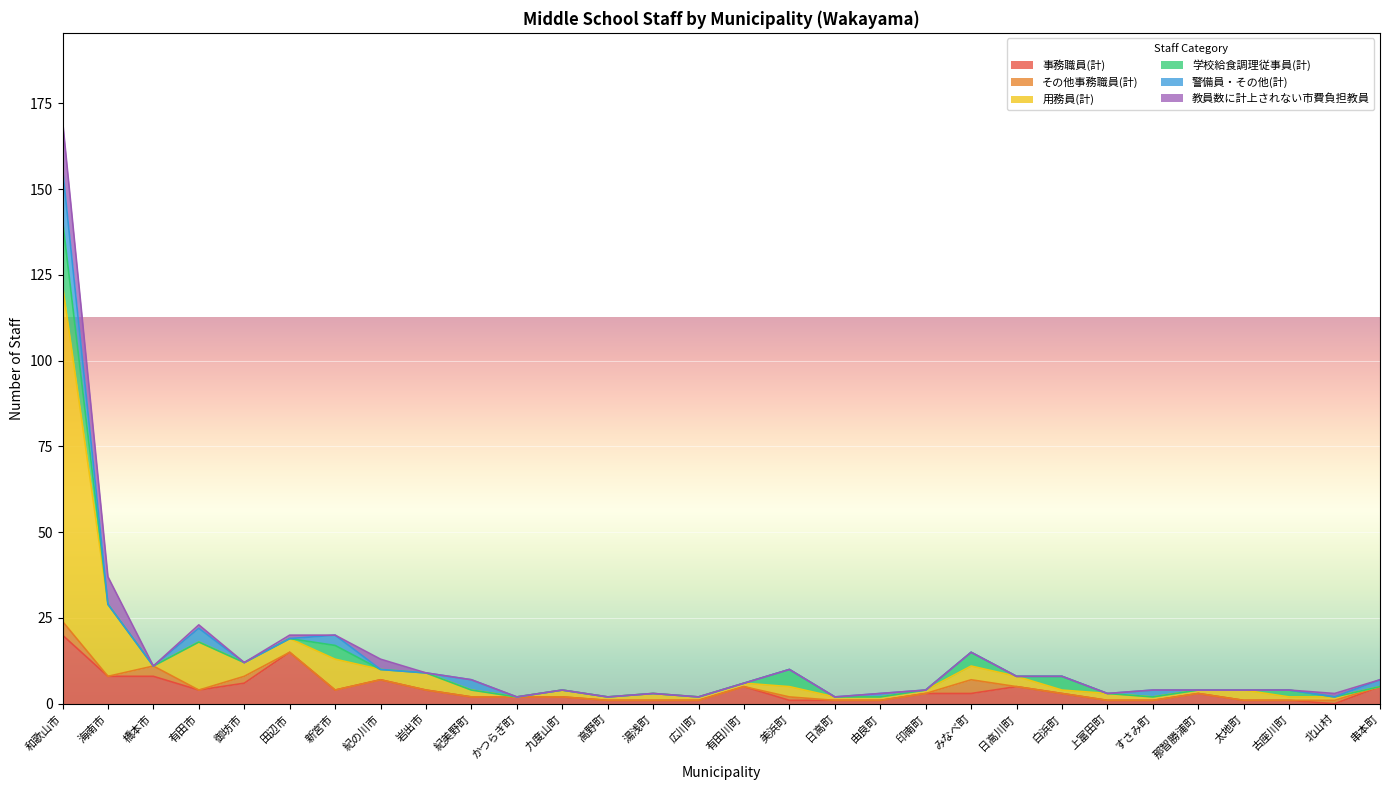

Reading left to right, transcribe all the data shown in this chart.

事務職員(計): 20	8	8	4	6	15	4	7	4	2	2	2	1	1	1	5	1	1	1	3	3	5	3	1	1	3	1	1	0	5
その他事務職員(計): 4	0	3	0	2	0	0	0	0	0	0	0	0	0	0	0	1	0	0	0	4	0	0	0	0	0	0	0	1	0
用務員(計): 98	21	0	14	4	4	9	3	5	2	0	2	1	2	1	1	3	1	1	1	4	3	1	2	1	1	3	1	1	0
学校給食調理従事員(計): 19	0	0	0	0	0	4	0	0	0	0	0	0	0	0	0	5	0	0	0	4	0	4	0	0	0	0	2	0	0
警備員・その他(計): 15	0	0	4	0	0	3	0	0	3	0	0	0	0	0	0	0	0	1	0	0	0	0	0	2	0	0	0	0	2
教員数に計上されない市費負担教員: 14	8	0	1	0	1	0	3	0	0	0	0	0	0	0	0	0	0	0	0	0	0	0	0	0	0	0	0	1	0